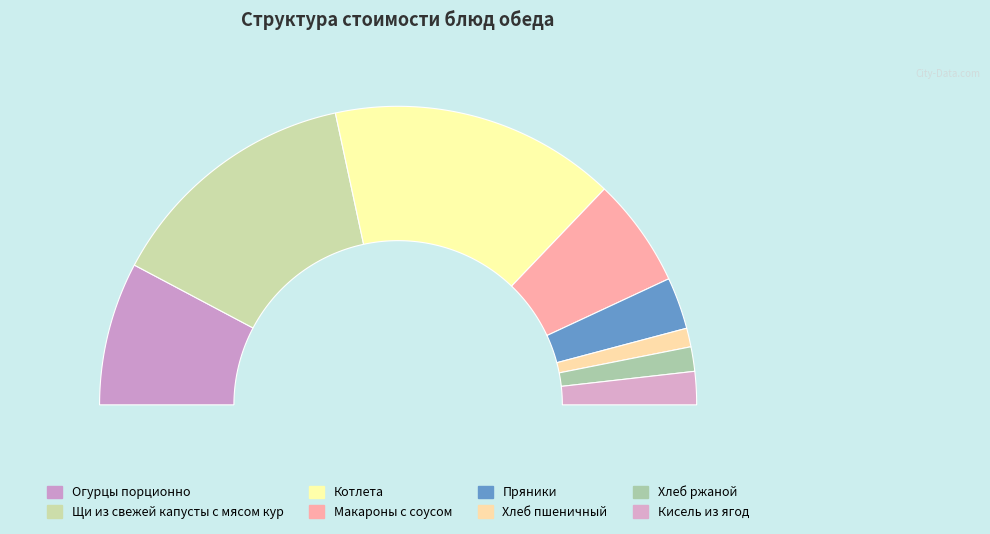

How many slices are in this pie chart?

8